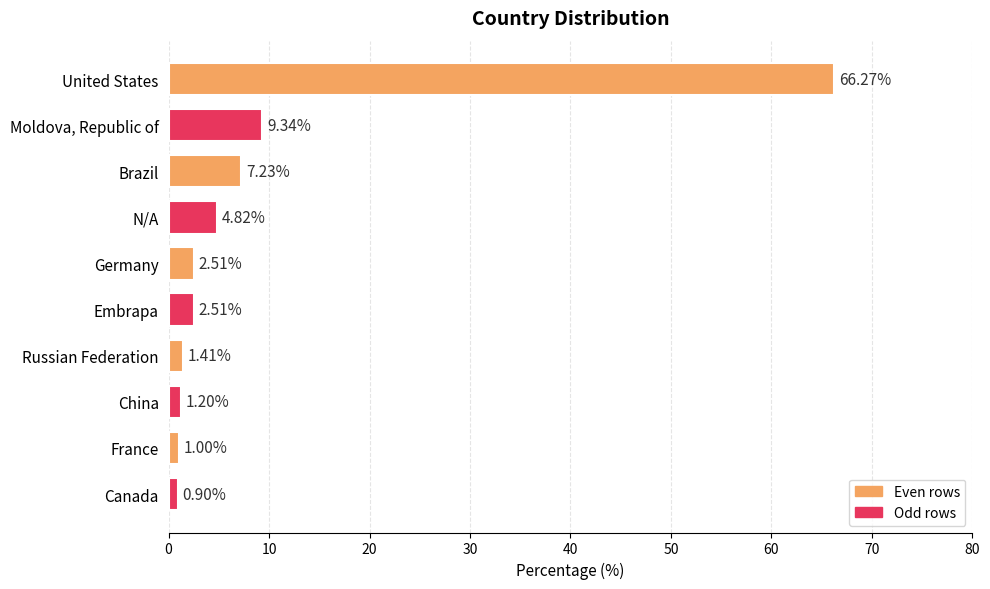

Does the chart contain any negative values?

No